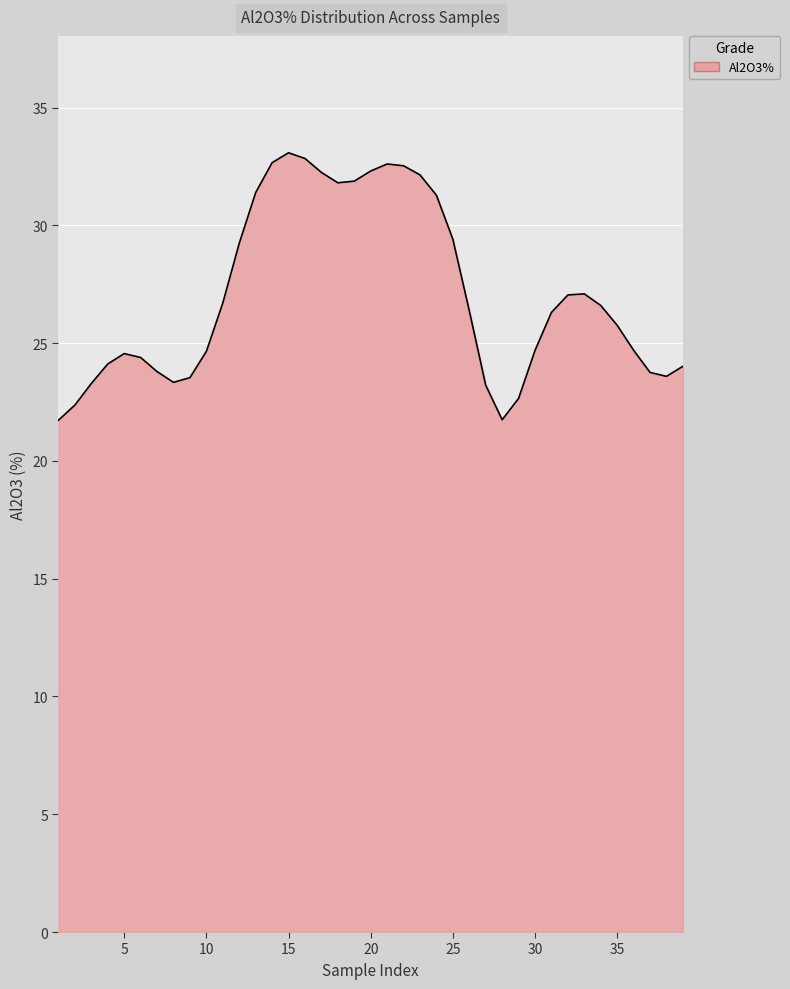

What is the maximum value shown in the chart?

33.1